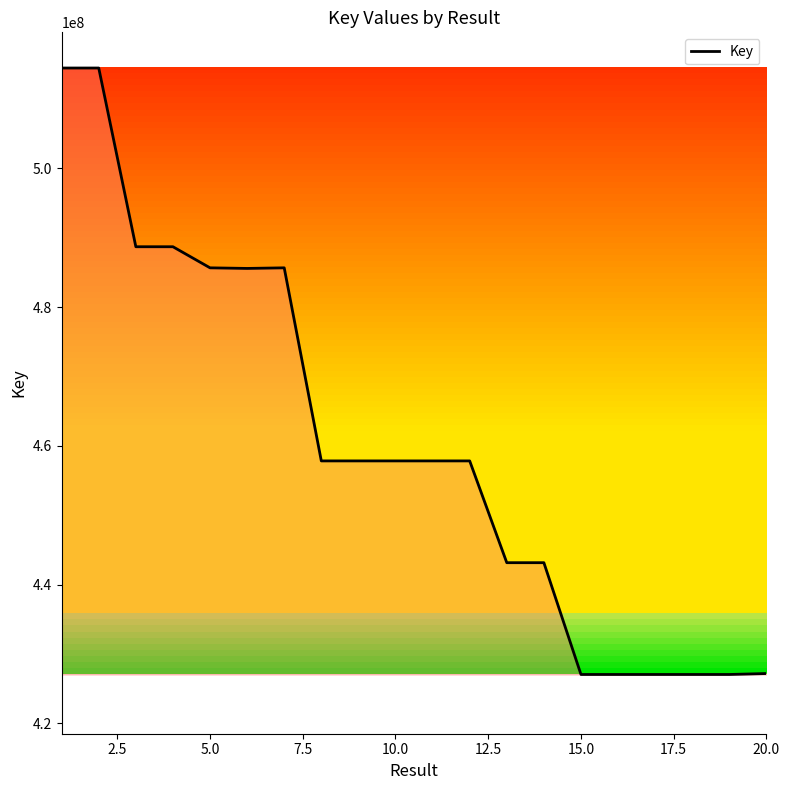

What is the minimum value shown in the chart?

427043773